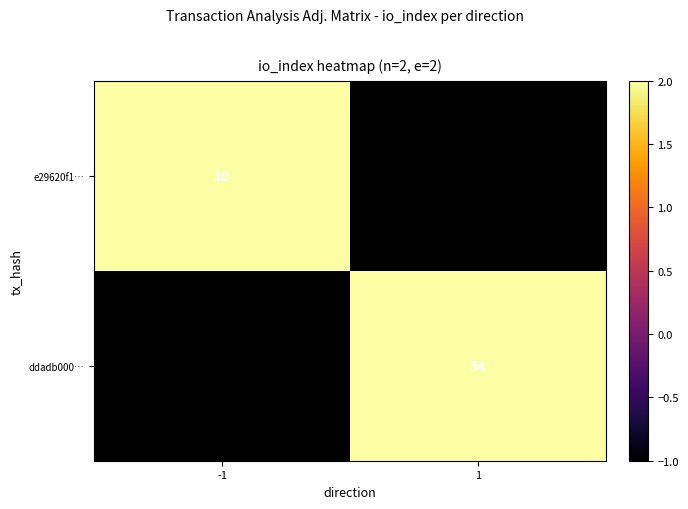

The value of ddadb000… at 1 is 32. True or false?

False